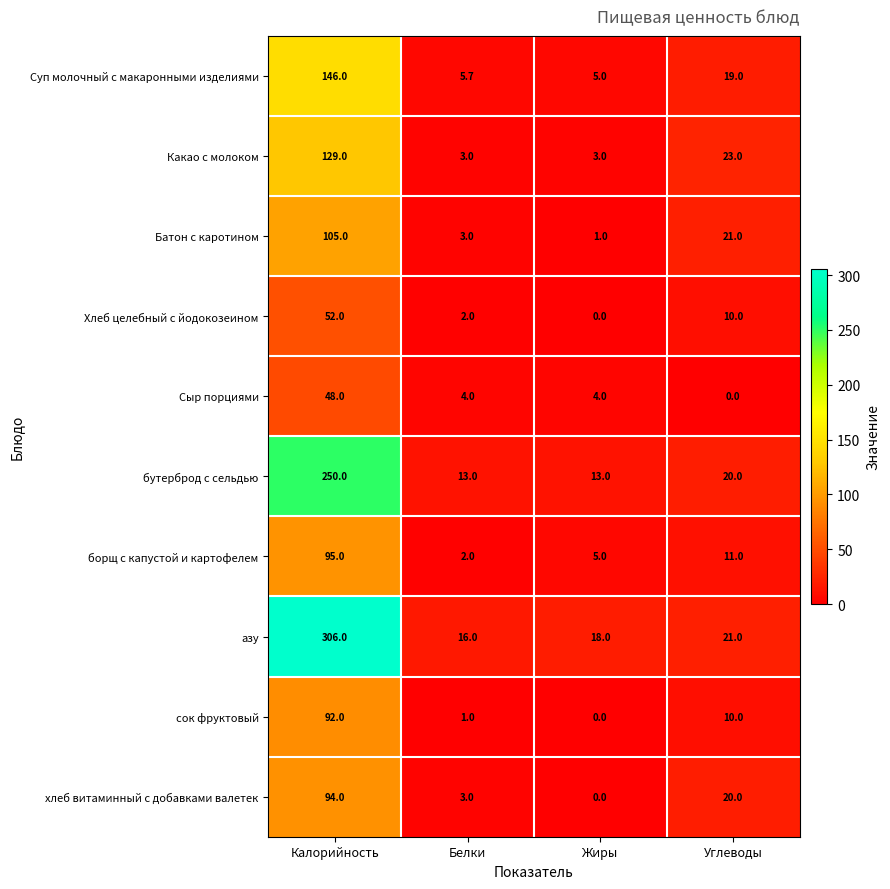

What is the sum of all Батон с каротином values?

130.0